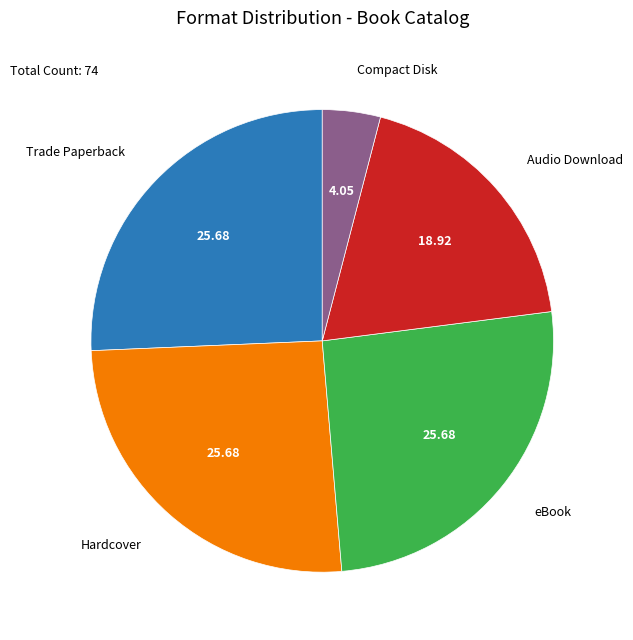

Does any single category account for the majority?

No